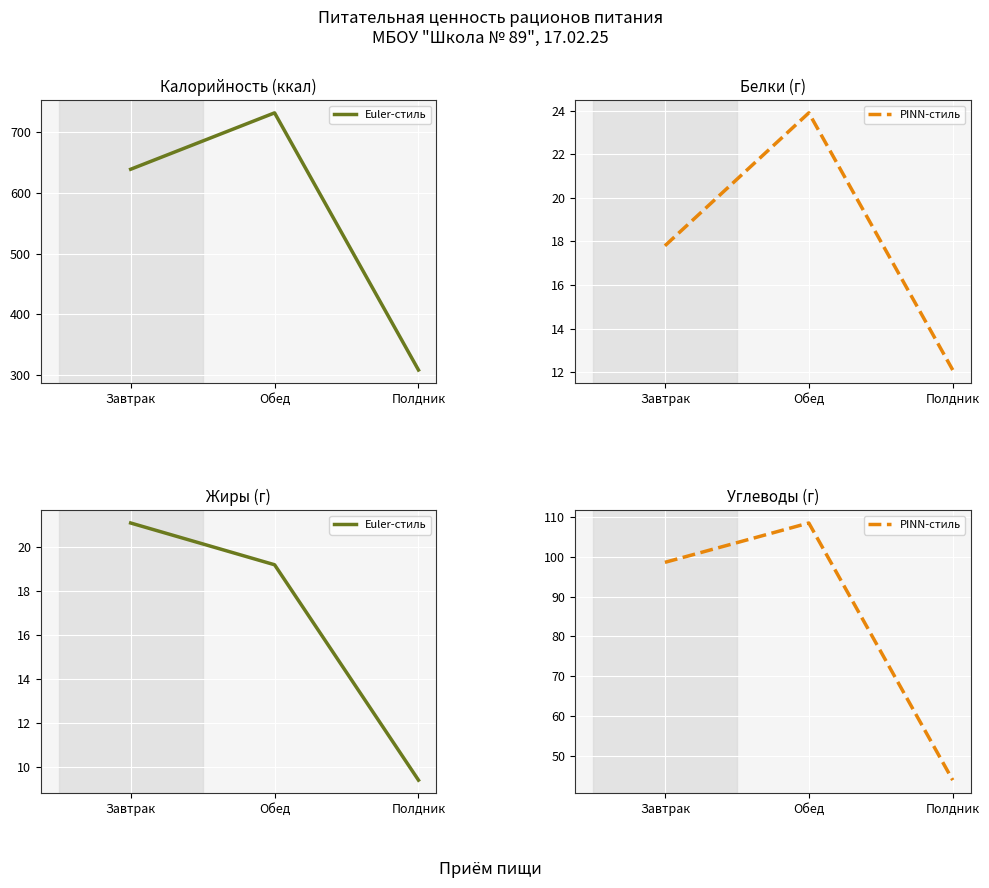

Rank the series by their maximum value, from highest to lowest.

PINN-стиль, Euler-стиль